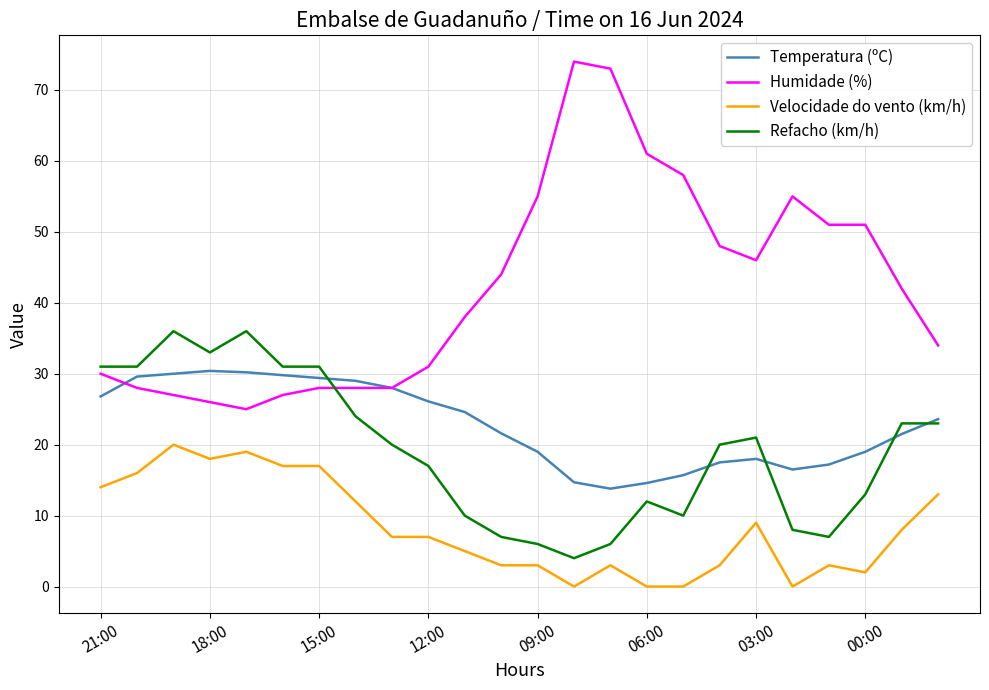

What is the minimum value for Temperatura (ºC)?

13.8